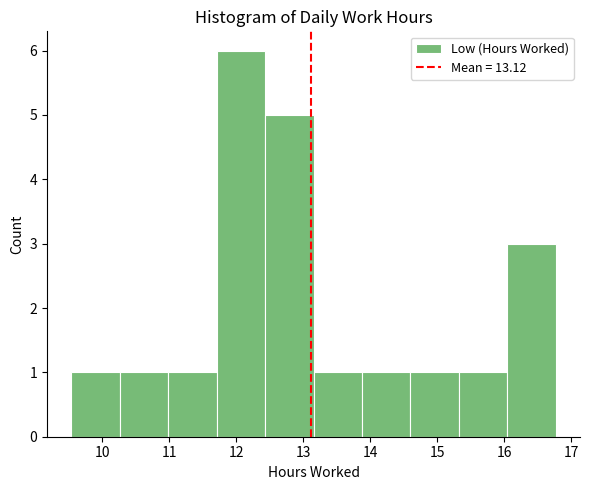

What is the height of the bar covering 11.0 to 11.7 on the x-axis? Neither the bar edges nor the heights are printed on the chart, so give them approximately, as read against the axes.

1